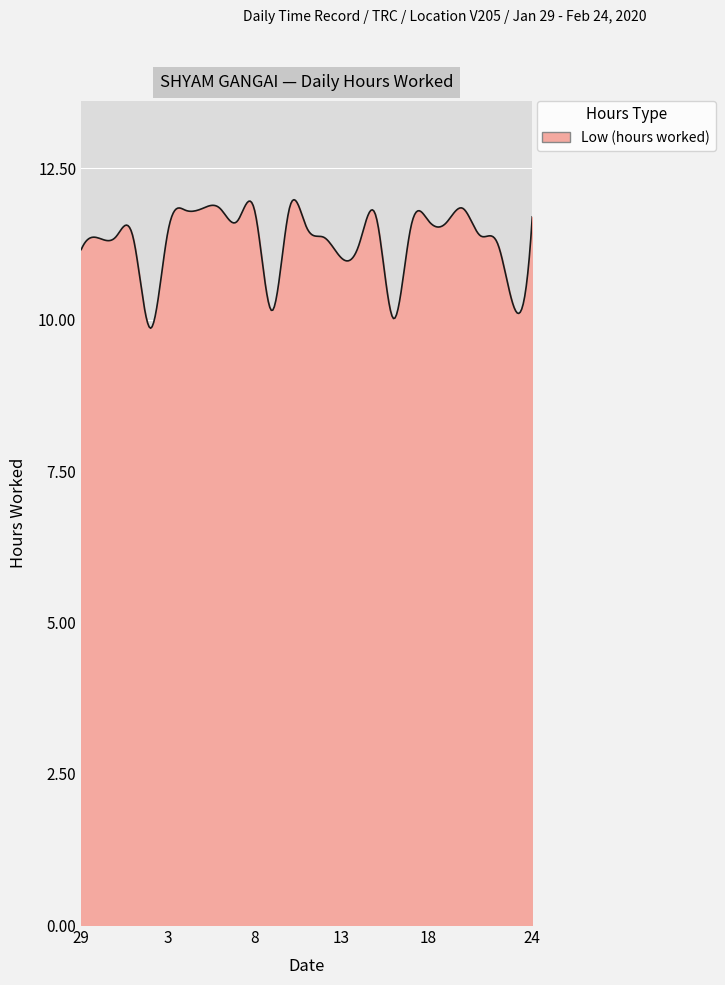

What is the difference between the maximum and minimum values?

2.1